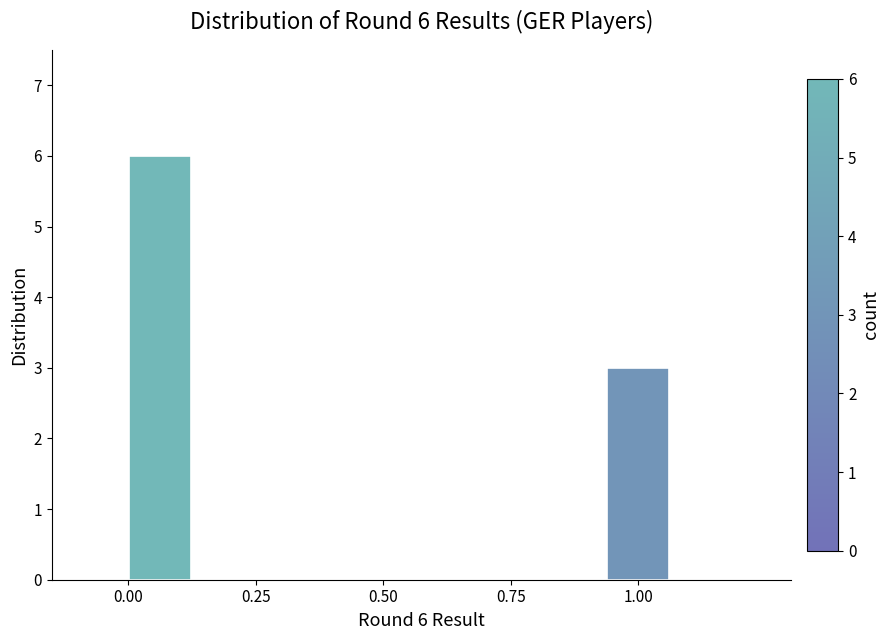

Read against the x-axis, roughly where is the centre of the tallest bar?

0.05